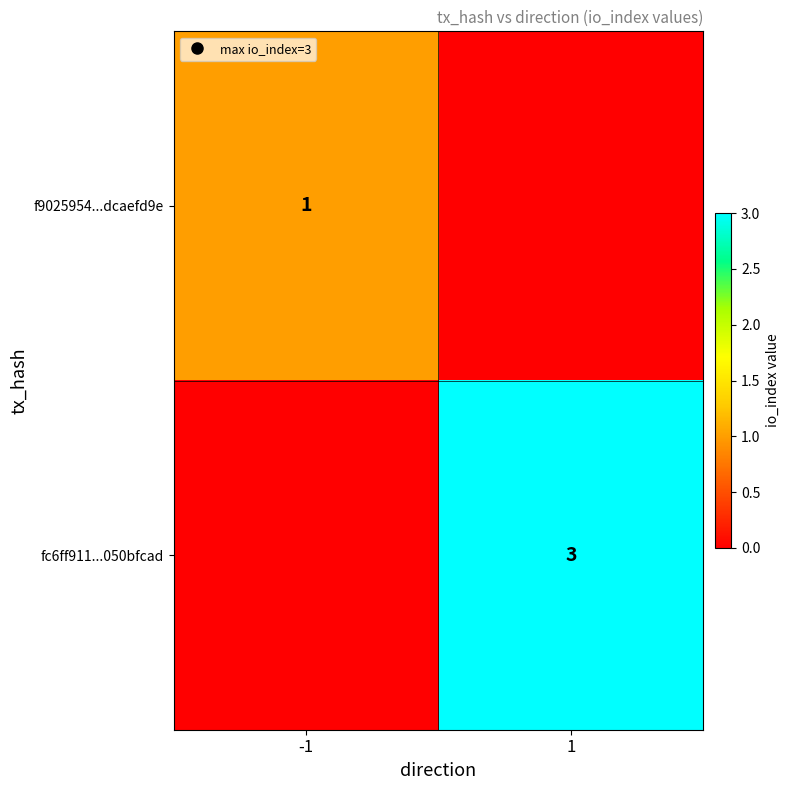

What is the total value across all series at 1?

3